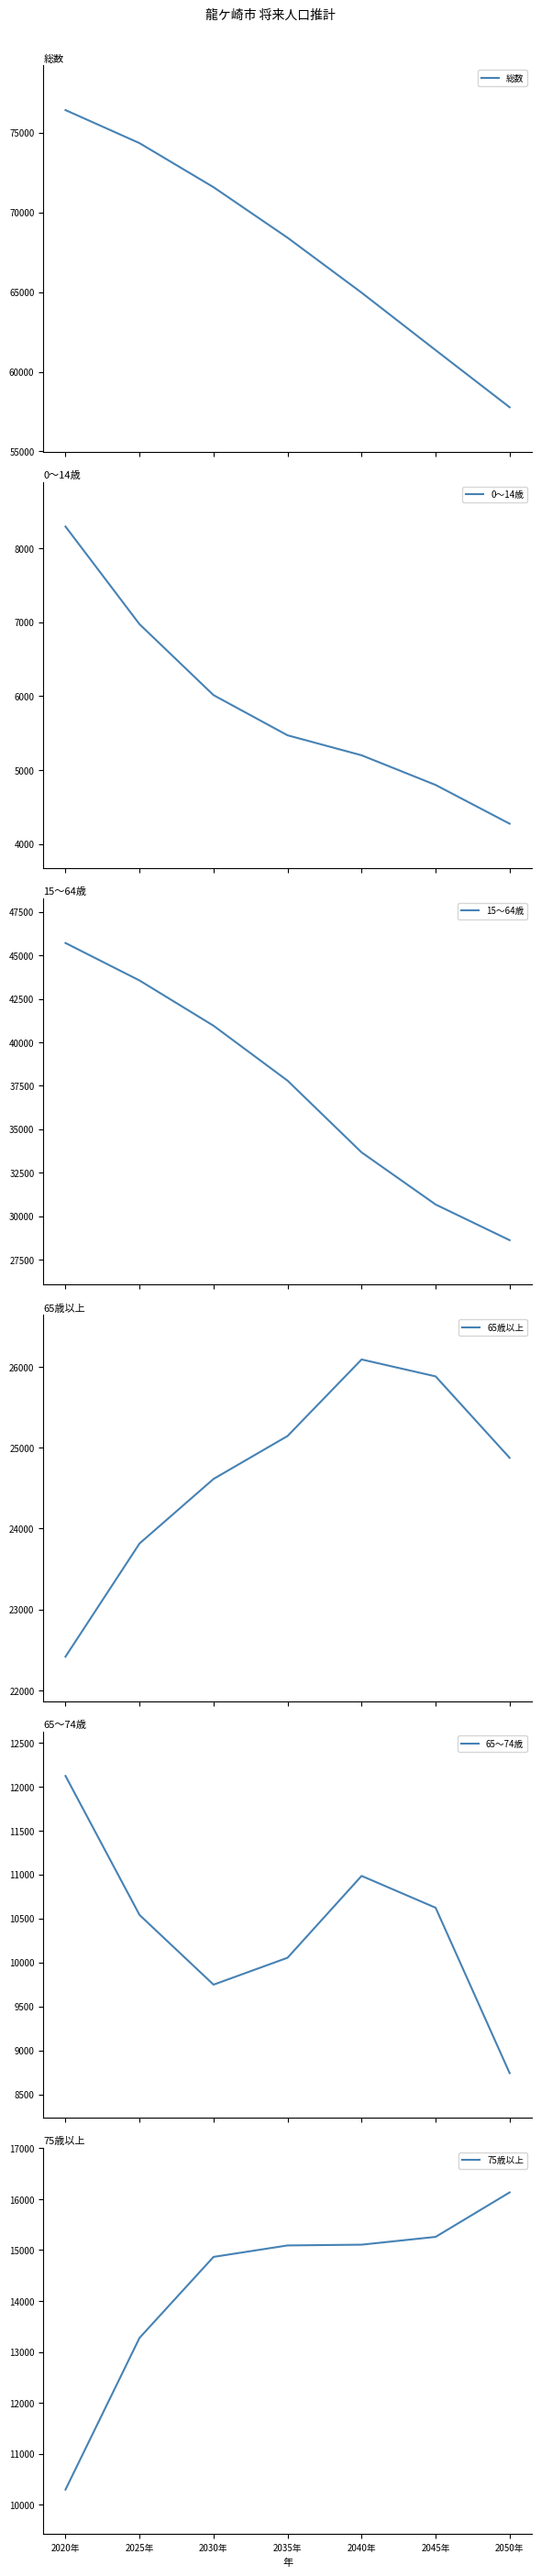

After their last crossing, which series has the higher values: 65～74歳 or 75歳以上?

75歳以上